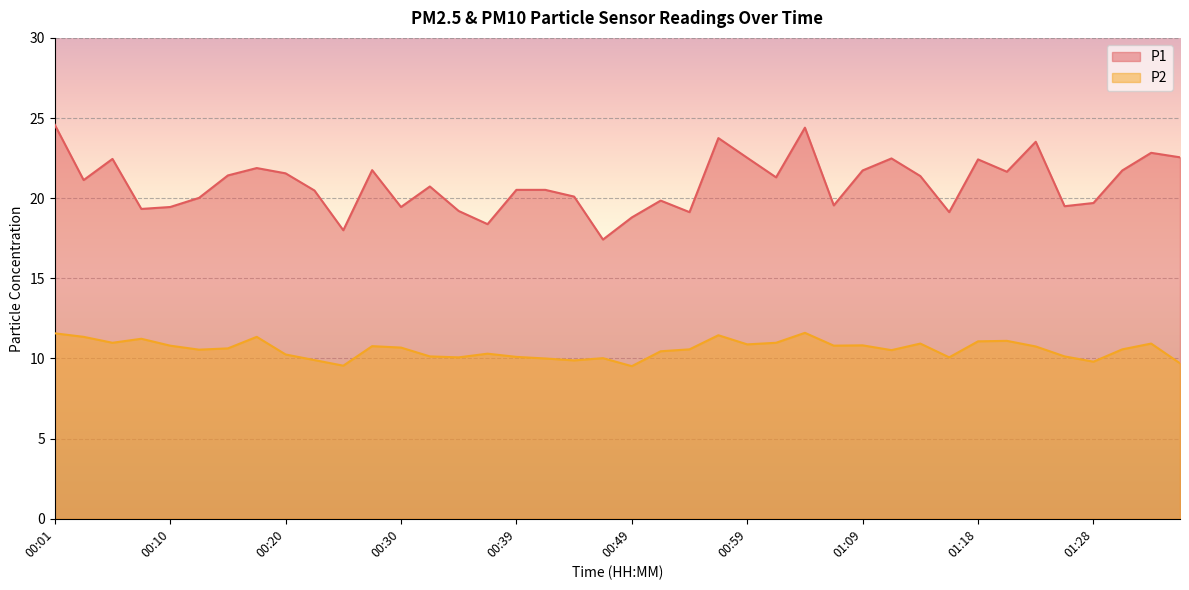

Count the number of categories in the chart.

40